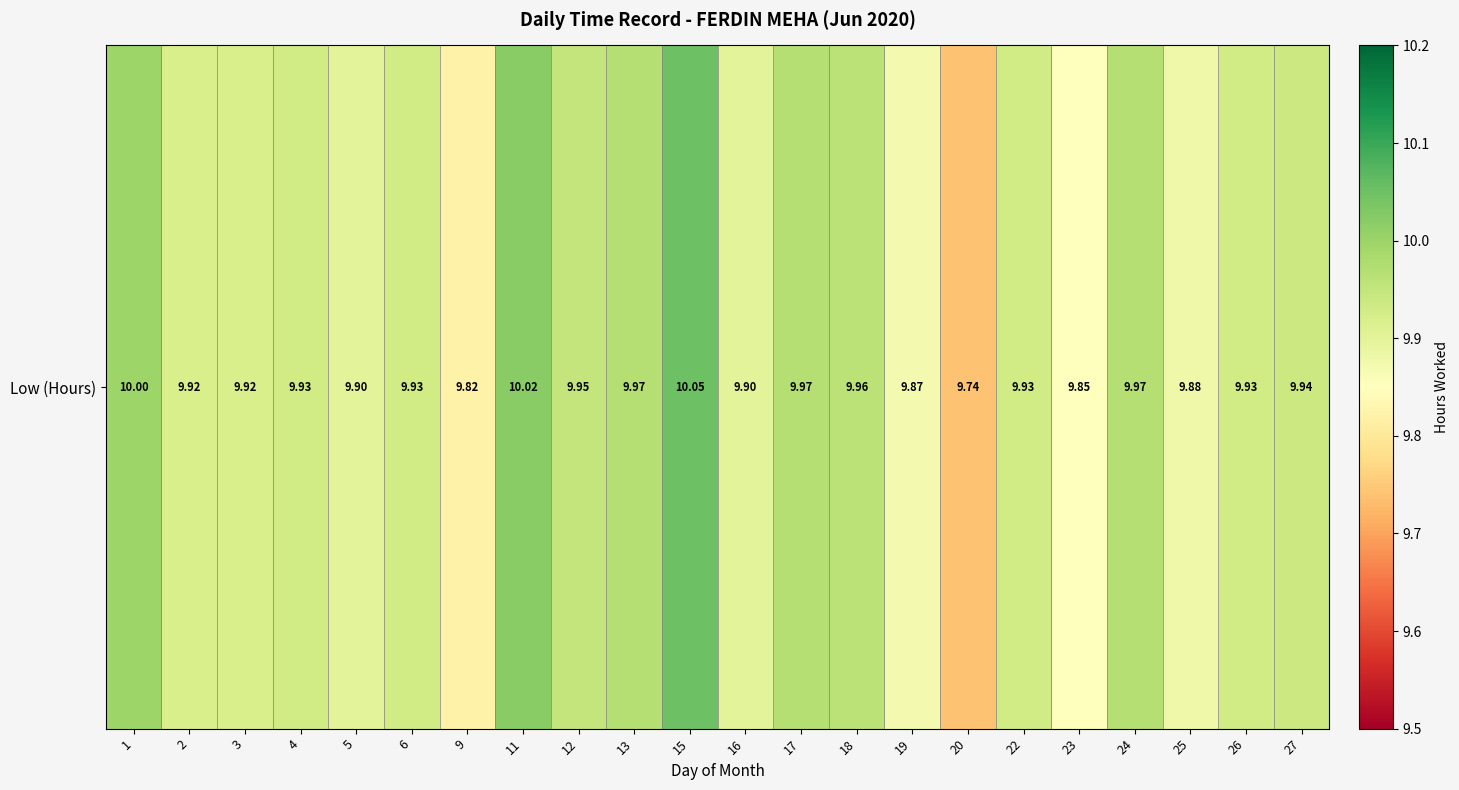

At which label is the value closest to 9?

20